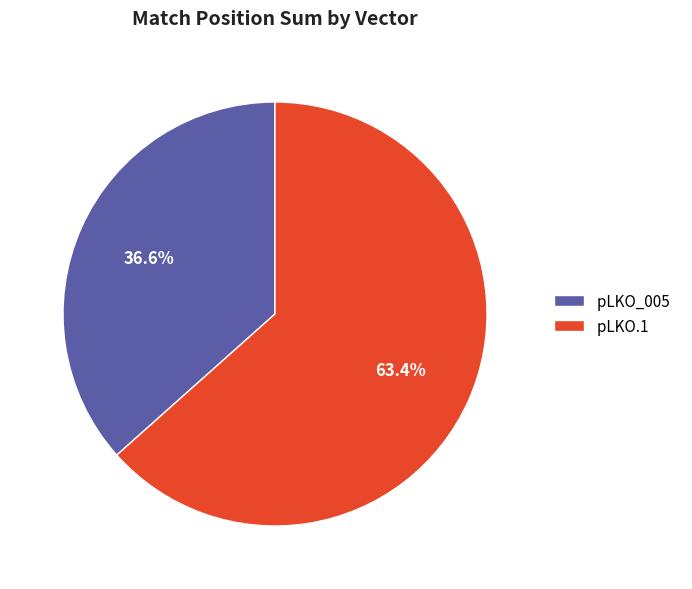

True or false: pLKO.1 accounts for 11% of the total.

False